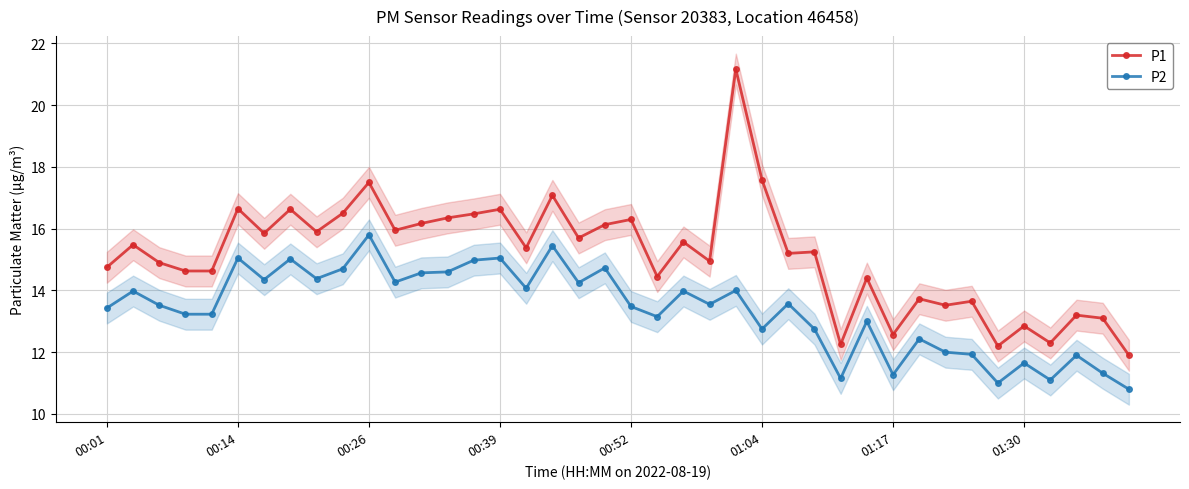

True or false: P1 and P2 intersect in this chart.

False